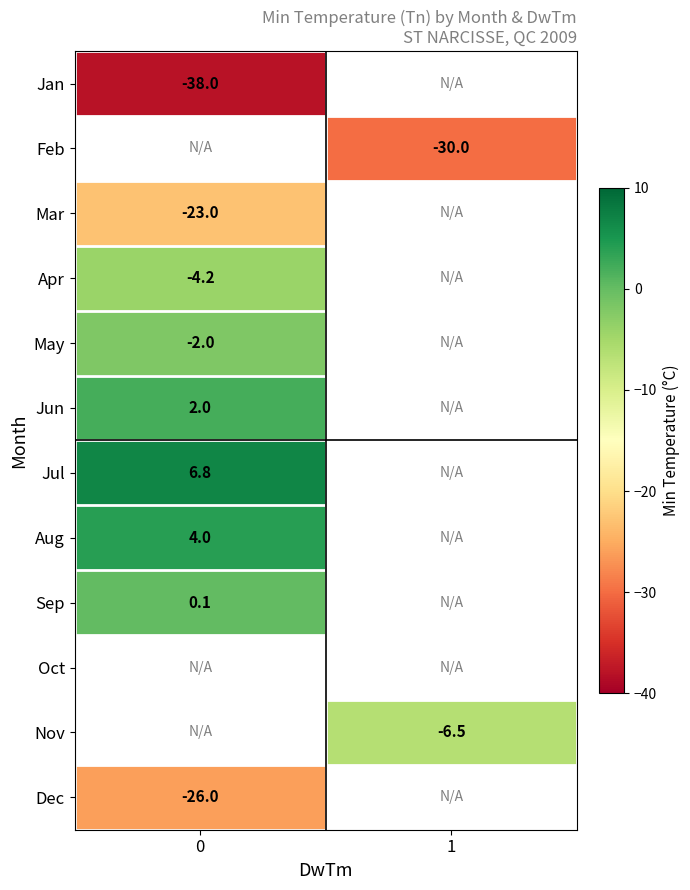

What is the spread (max minus min) of values at 0?

44.8